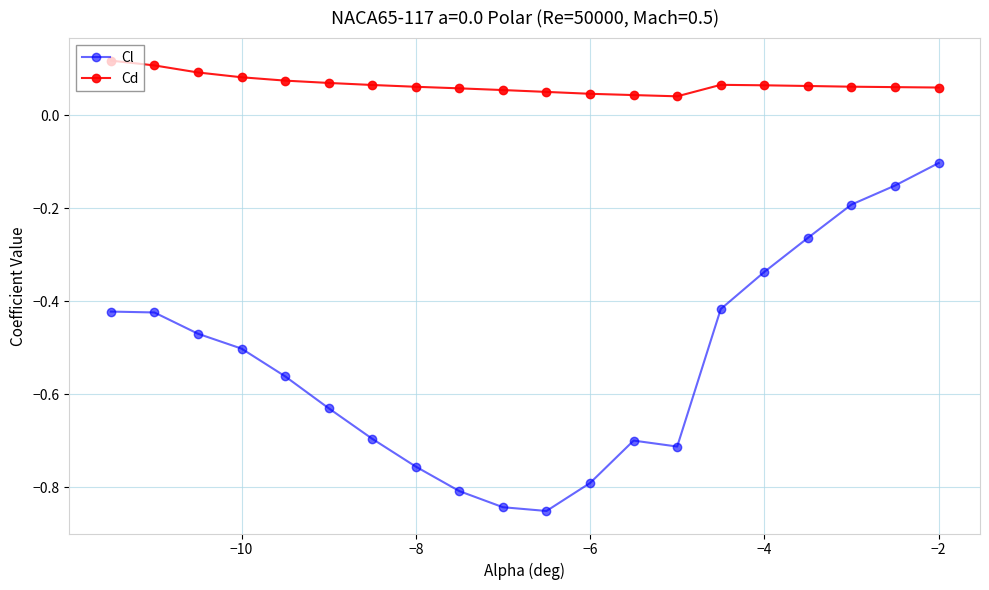

What is the sum of all Cl values?

-10.6